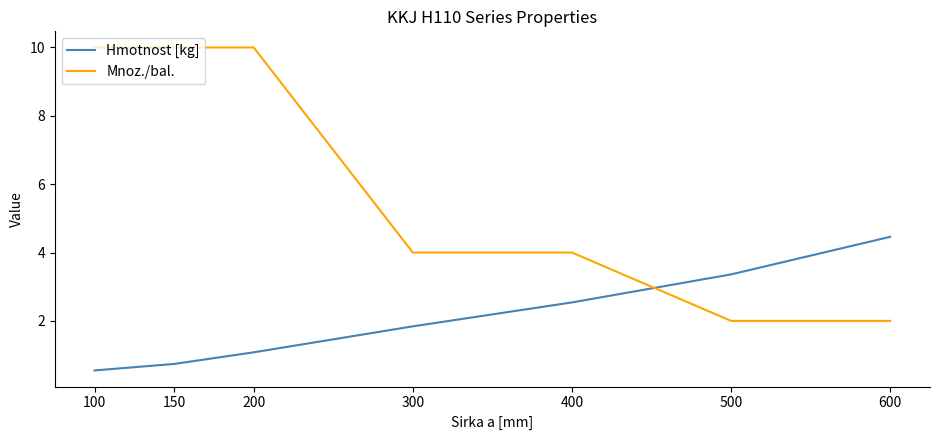

True or false: Mnoz./bal. and Hmotnost [kg] intersect in this chart.

True